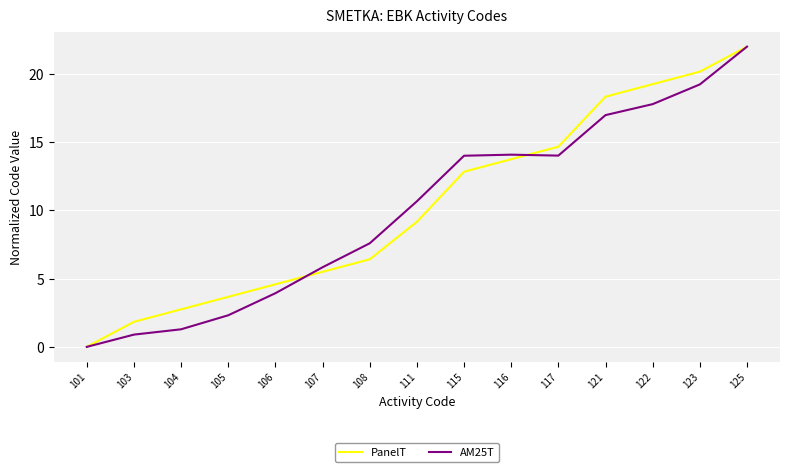

True or false: PanelT has a value of 20.2 at 123.

True